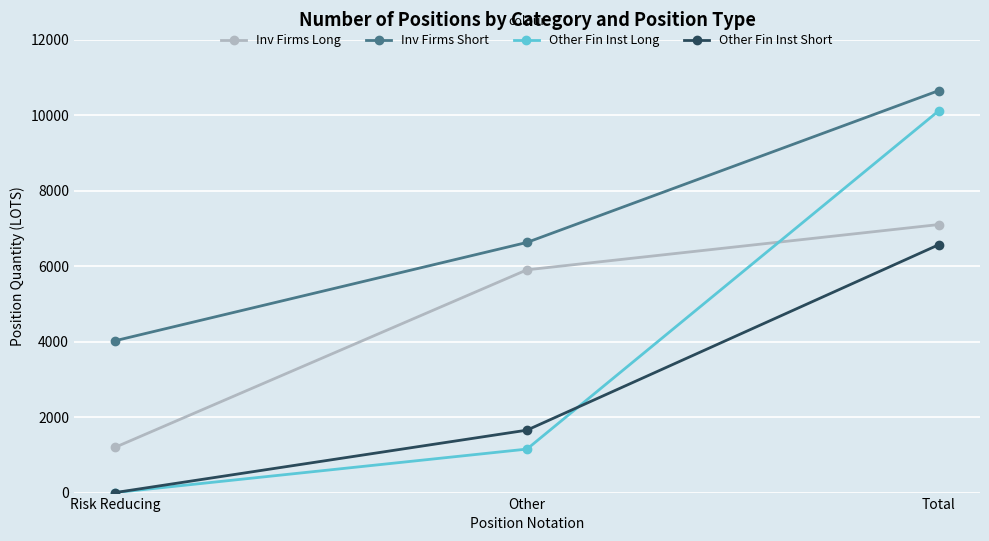

What is the label of the 1st point from the left?

Risk Reducing